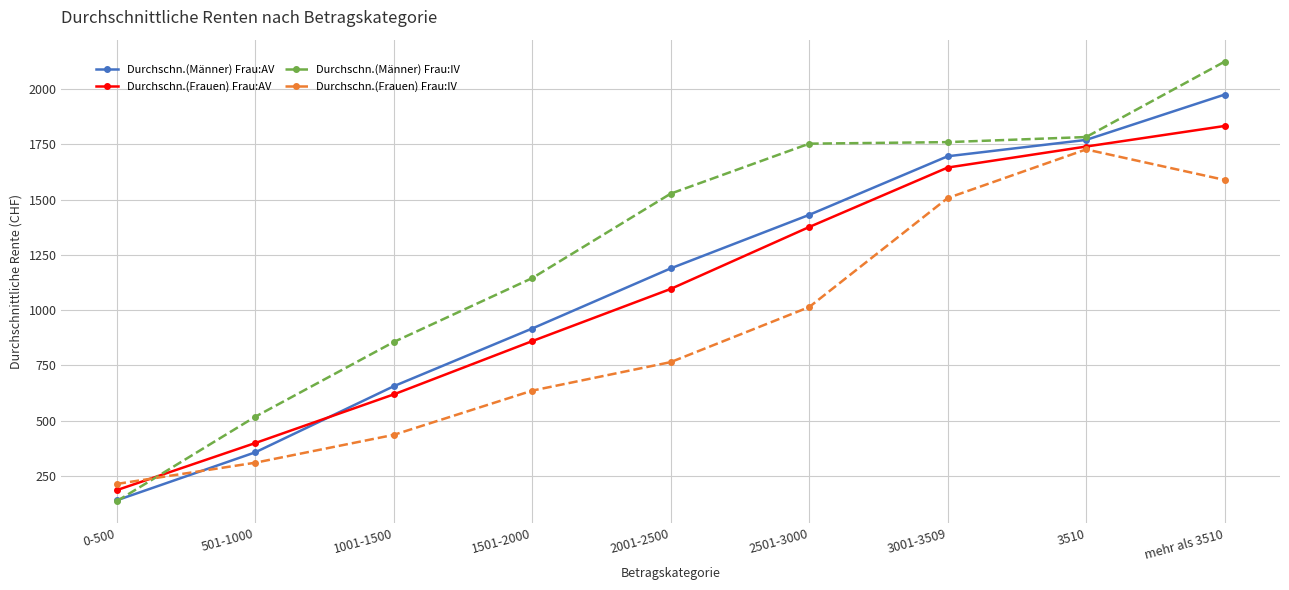

Where is Durchschn.(Frauen) Frau:IV nearest to the value 970?

2501-3000